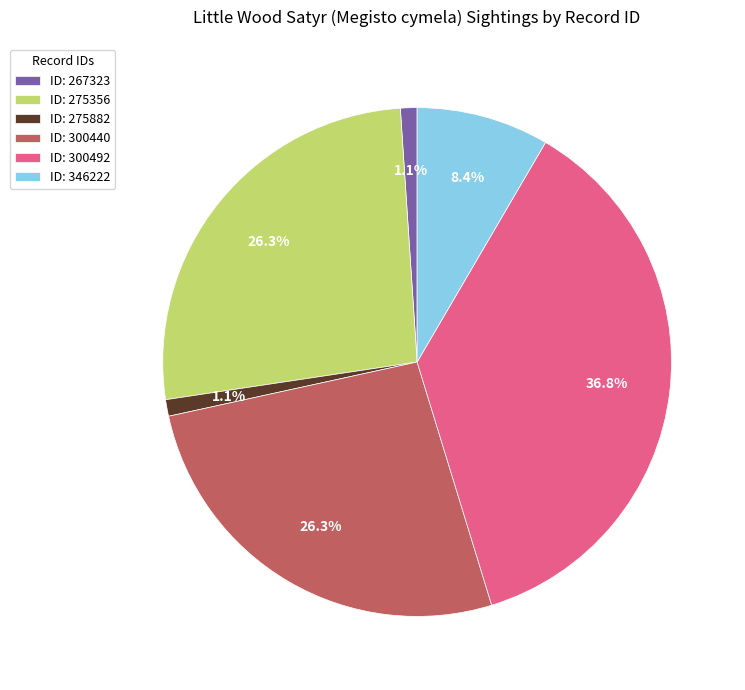

What is the total percentage of ID: 275356 and ID: 300440?

52.6%